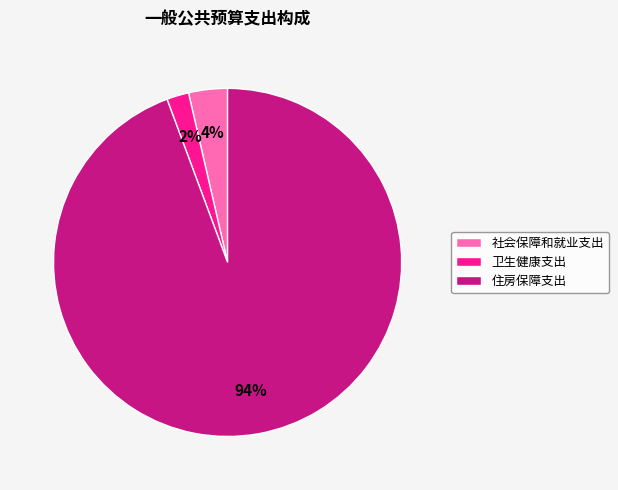

Do 住房保障支出 and 社会保障和就业支出 together represent more than half of the pie?

Yes